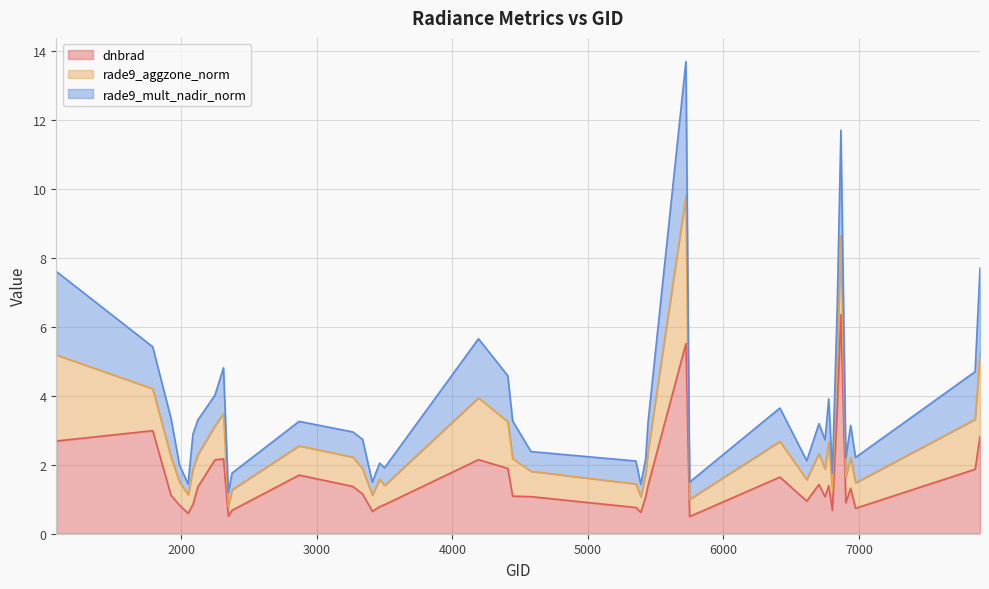

Does the chart display data point markers on the line(s)?

No